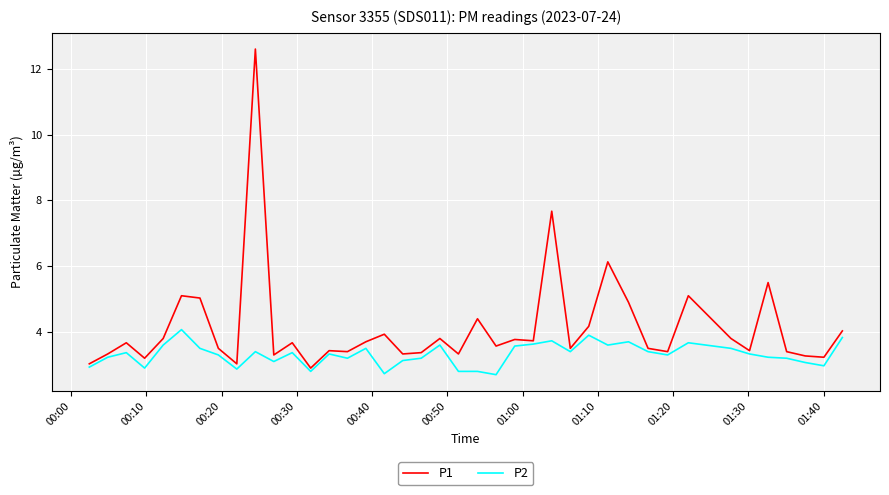

What is the average value of the P2 series?

3.3